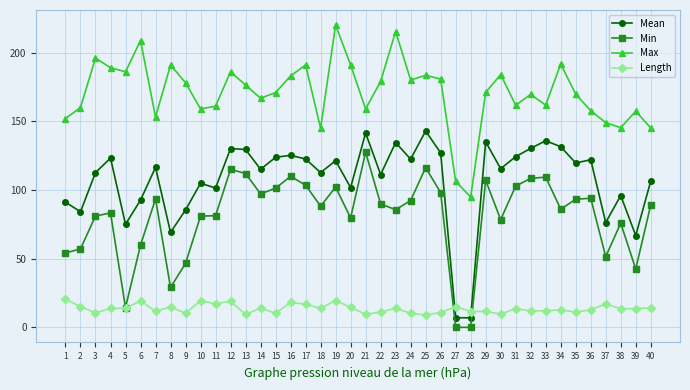

How many data points in Min are less than 89?

20